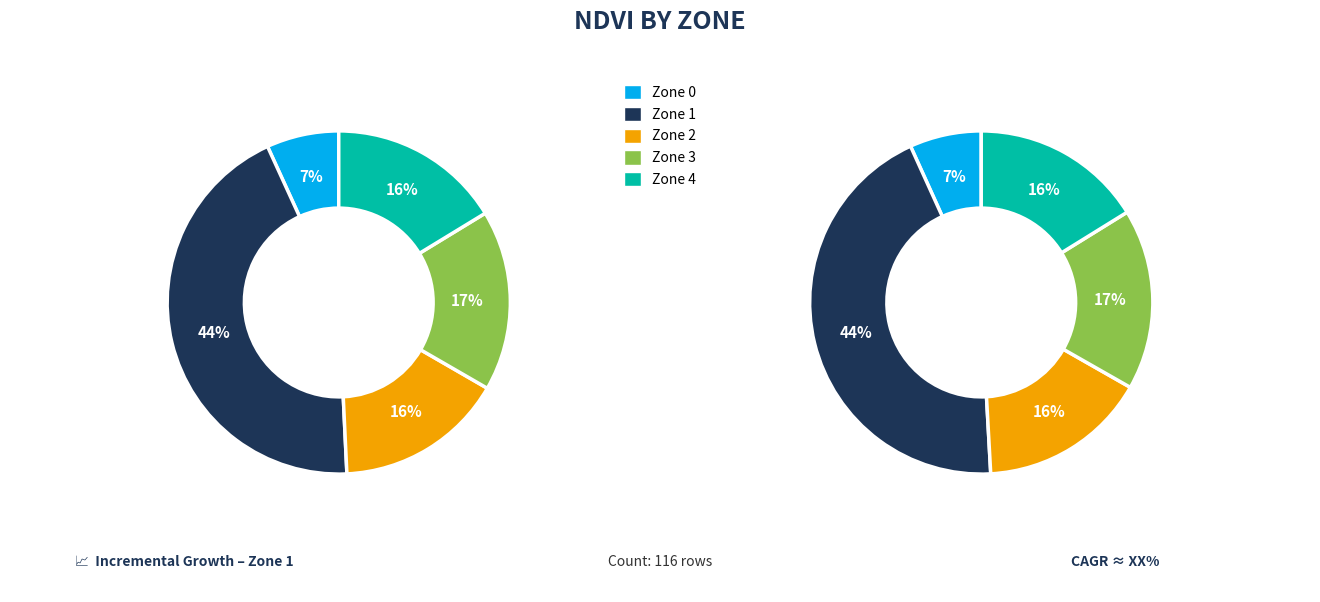

Is the sum of Zone 4 and Zone 1 greater than half?

Yes